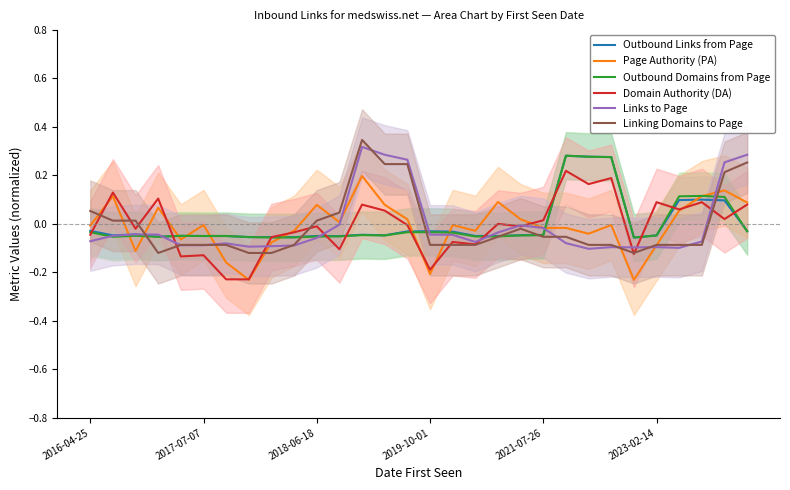

Between 15 and 26, which is larger?

26